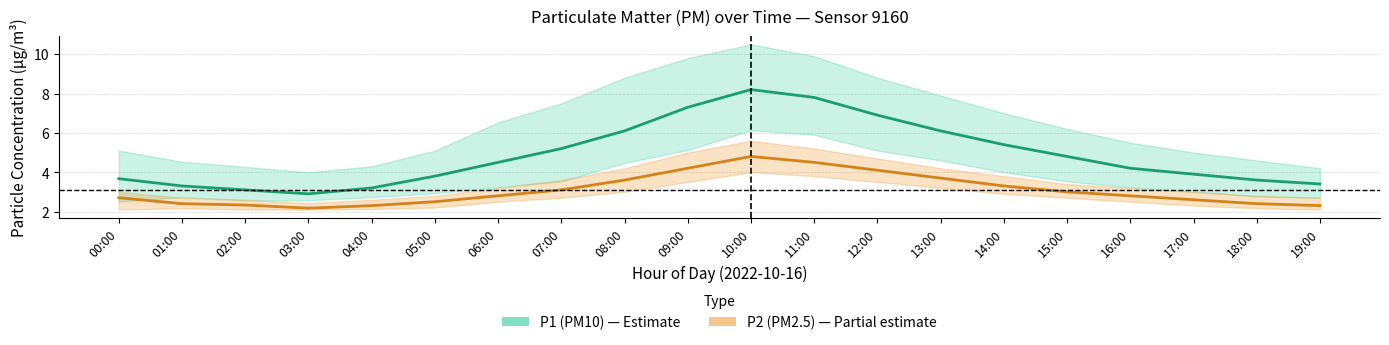

What is the difference between the P2 (PM2.5) values at 14:00 and 19:00?

1.0